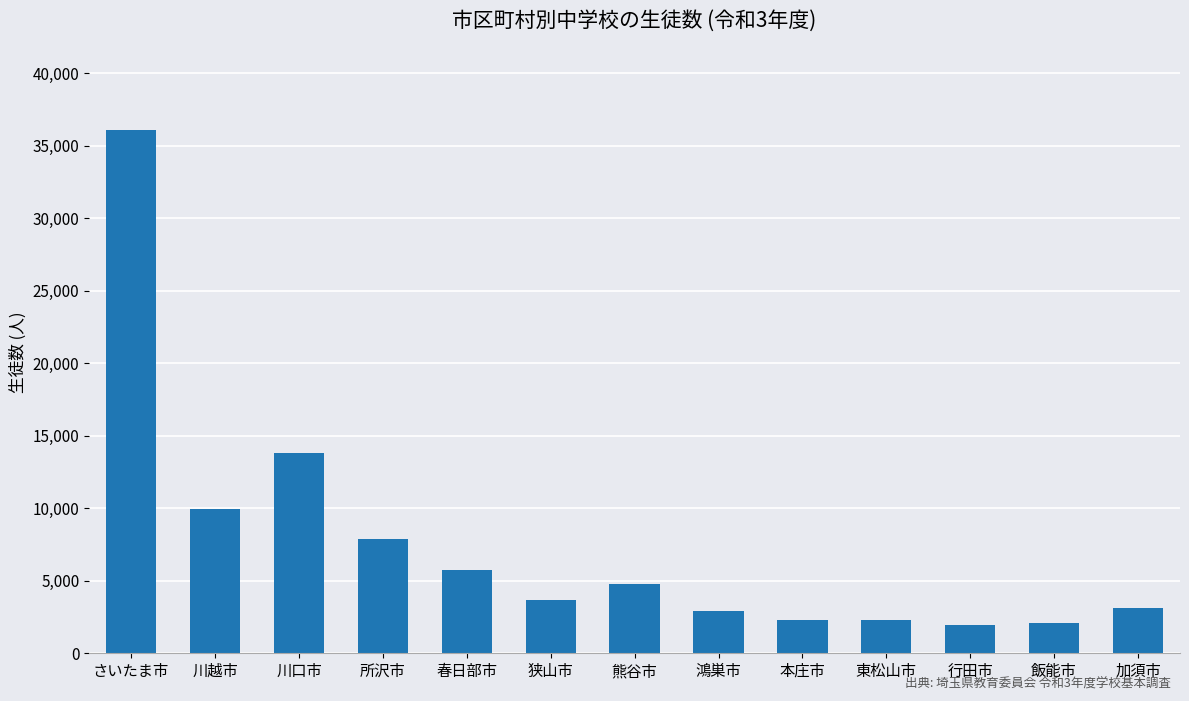

Is it true that the value at 川口市 is 13836?

True